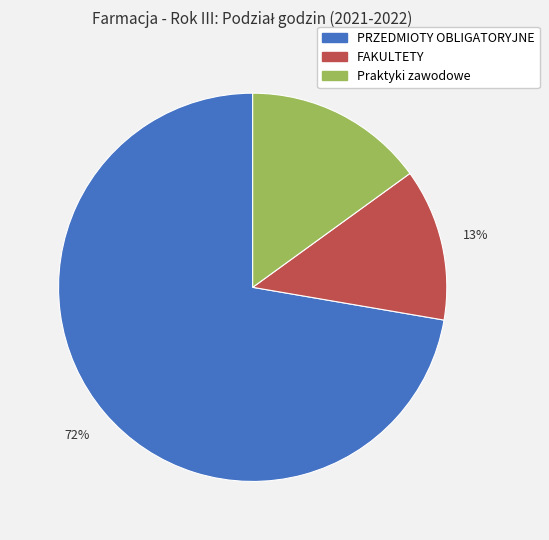

Is FAKULTETY the majority of the pie?

No